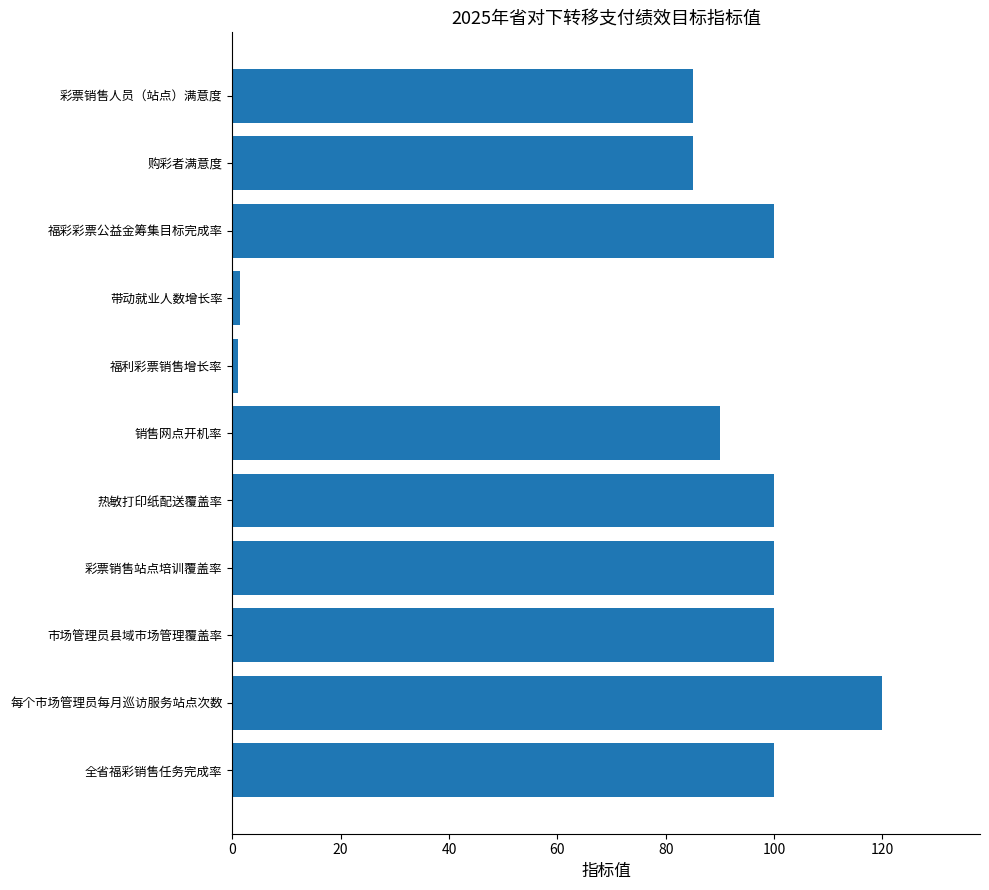

The value at 福彩彩票公益金筹集目标完成率 is 100.0. True or false?

True